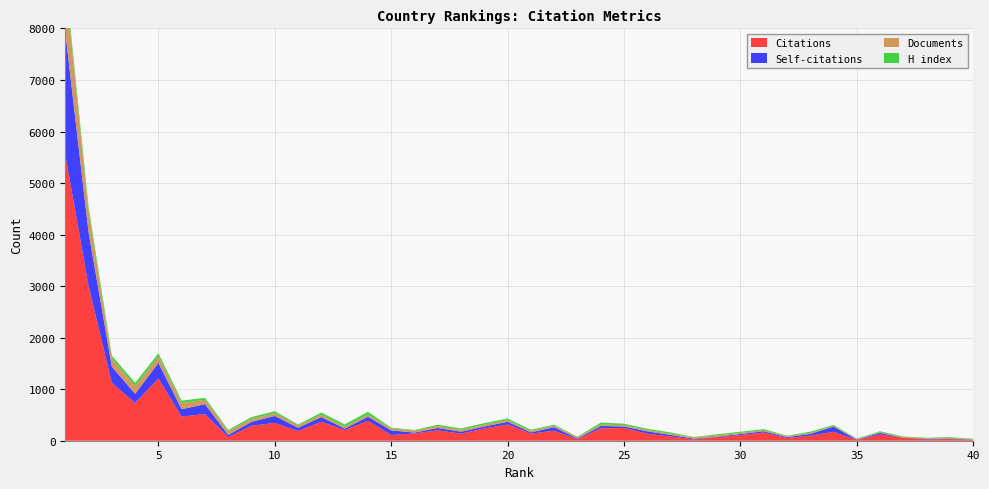

Reading left to right, what are all the values shown in this chart?

Citations: 1=5553	2=3005	3=1123	4=732	5=1208	6=469	7=517	8=71	9=290	10=344	11=188	12=369	13=206	14=387	15=111	16=141	17=201	18=137	19=238	20=315	21=138	22=194	23=28	24=239	25=248	26=137	27=82	28=27	29=70	30=108	31=159	32=53	33=98	34=173	35=15	36=120	37=58	38=27	39=33	40=19
Self-citations: 1=2375	2=1041	3=316	4=178	5=302	6=142	7=193	8=40	9=77	10=137	11=63	12=90	13=29	14=78	15=89	16=17	17=46	18=38	19=37	20=52	21=24	22=69	23=14	24=46	25=29	26=45	27=31	28=13	29=9	30=23	31=26	32=17	33=35	34=101	35=6	36=32	37=1	38=11	39=10	40=1
Documents: 1=974	2=413	3=156	4=153	5=126	6=122	7=85	8=75	9=56	10=55	11=48	12=44	13=41	14=40	15=40	16=38	17=37	18=37	19=37	20=32	21=31	22=29	23=28	24=28	25=25	26=24	27=23	28=22	29=21	30=20	31=19	32=19	33=17	34=15	35=15	36=15	37=12	38=9	39=9	40=9
H index: 1=104	2=81	3=56	4=60	5=60	6=45	7=38	8=23	9=36	10=37	11=16	12=44	13=40	14=57	15=13	16=13	17=26	18=26	19=29	20=32	21=21	22=19	23=9	24=39	25=28	26=25	27=25	28=9	29=25	30=23	31=22	32=9	33=25	34=18	35=7	36=16	37=11	38=10	39=17	40=9